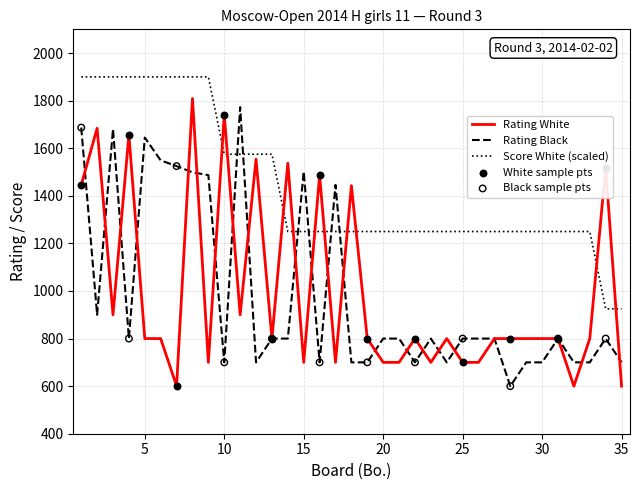

What is the minimum value for Rating White?

600